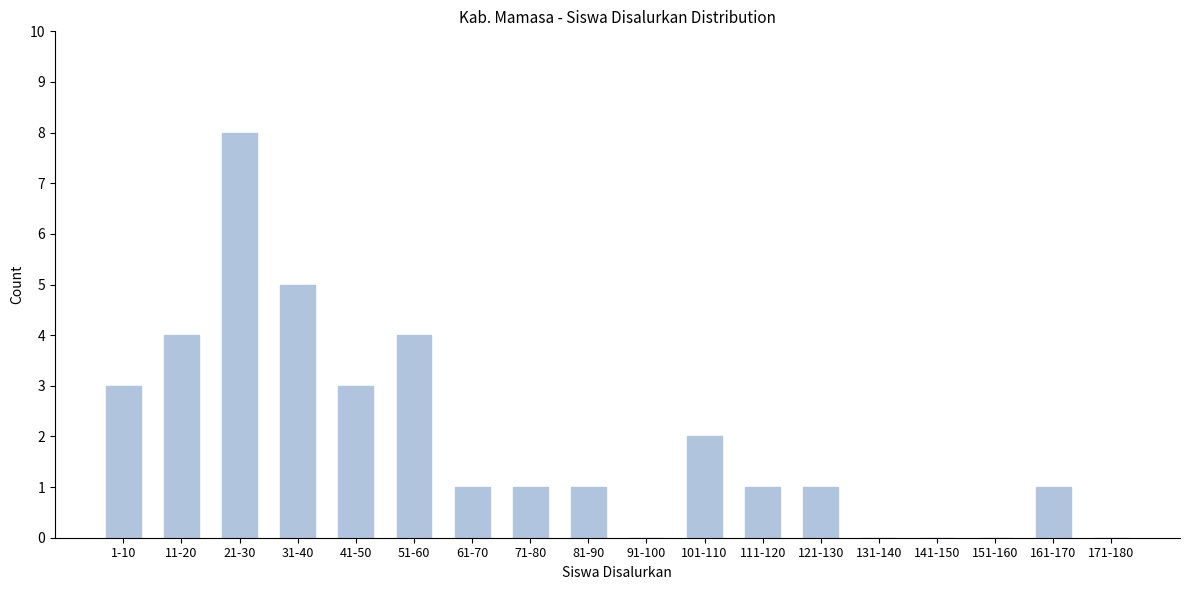

Reading left to right, list all the values displayed in this chart.

1-10=3	11-20=4	21-30=8	31-40=5	41-50=3	51-60=4	61-70=1	71-80=1	81-90=1	91-100=0	101-110=2	111-120=1	121-130=1	131-140=0	141-150=0	151-160=0	161-170=1	171-180=0